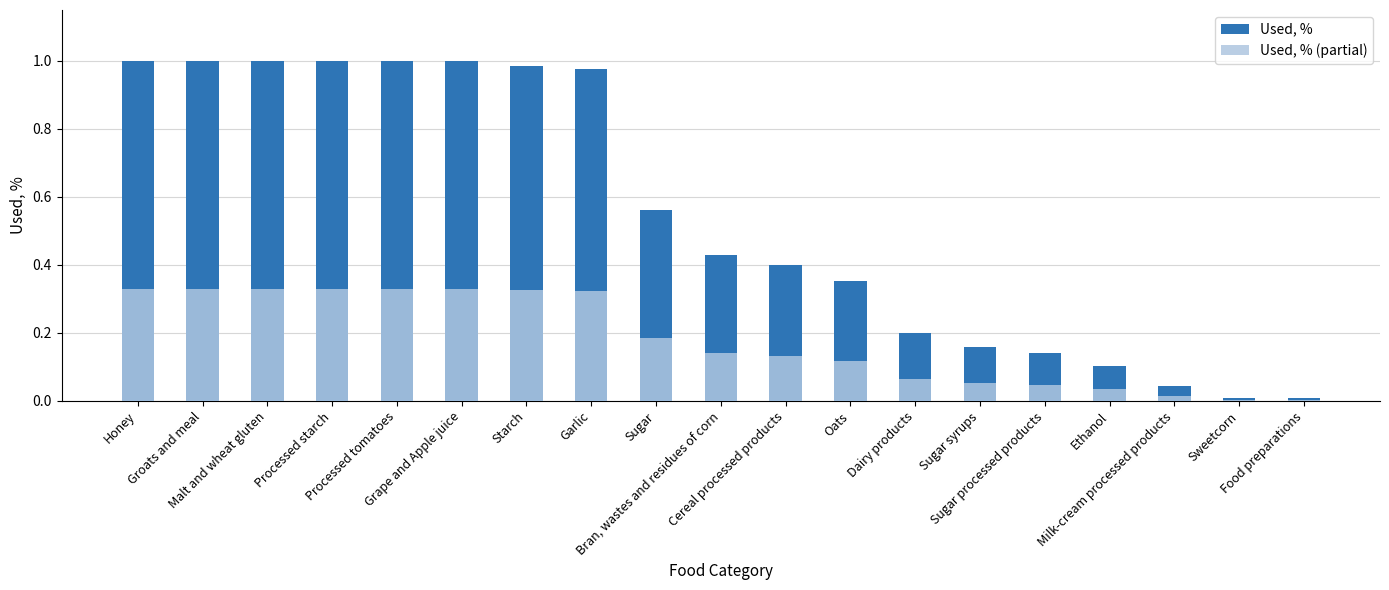

What is the highest value of the Used, % series?

1.0